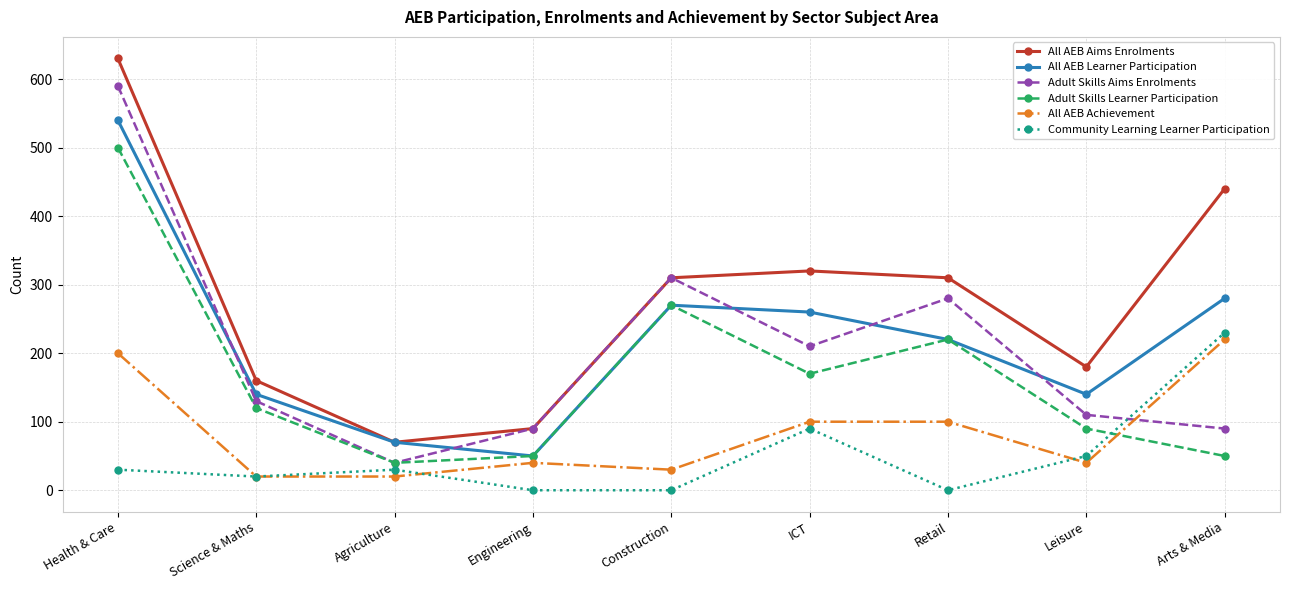

Where is the first local maximum for Adult Skills Learner Participation?

Construction